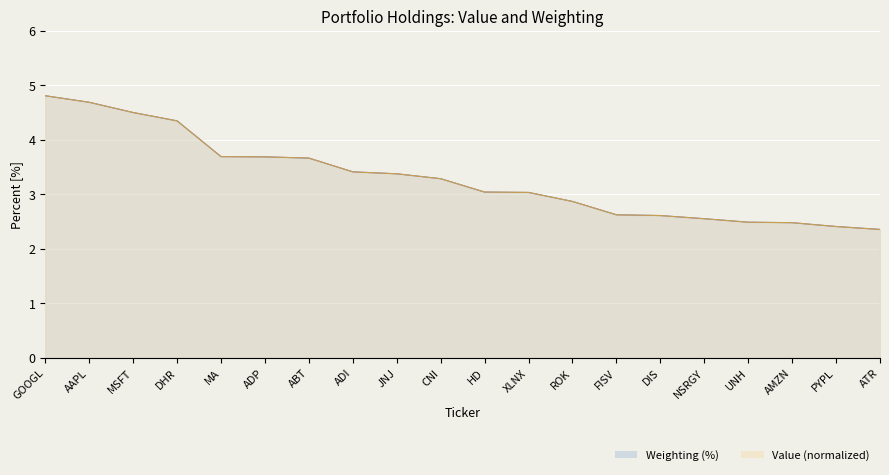

Reading left to right, extract all data points from this chart.

Value (millions): GOOGL=4.8	AAPL=4.7	MSFT=4.5	DHR=4.3	MA=3.7	ADP=3.7	ABT=3.7	ADI=3.4	JNJ=3.4	CNI=3.3	HD=3.0	XLNX=3.0	ROK=2.9	FISV=2.6	DIS=2.6	NSRGY=2.6	UNH=2.5	AMZN=2.5	PYPL=2.4	ATR=2.4
Weighting (%): GOOGL=4.8	AAPL=4.7	MSFT=4.5	DHR=4.3	MA=3.7	ADP=3.7	ABT=3.7	ADI=3.4	JNJ=3.4	CNI=3.3	HD=3.0	XLNX=3.0	ROK=2.9	FISV=2.6	DIS=2.6	NSRGY=2.6	UNH=2.5	AMZN=2.5	PYPL=2.4	ATR=2.4